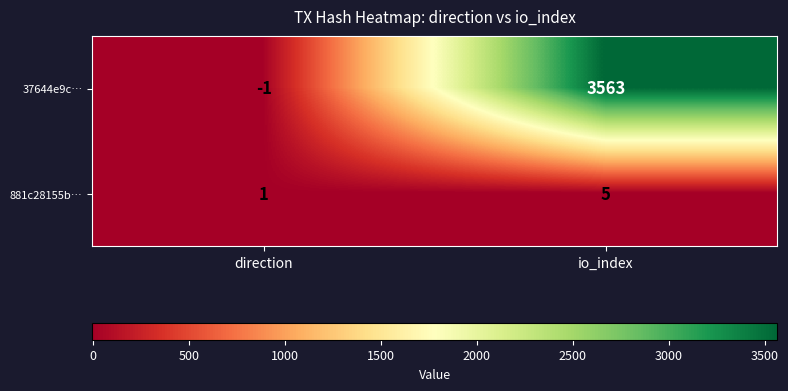

Between direction and io_index, which series saw the biggest shift?

37644e9c…